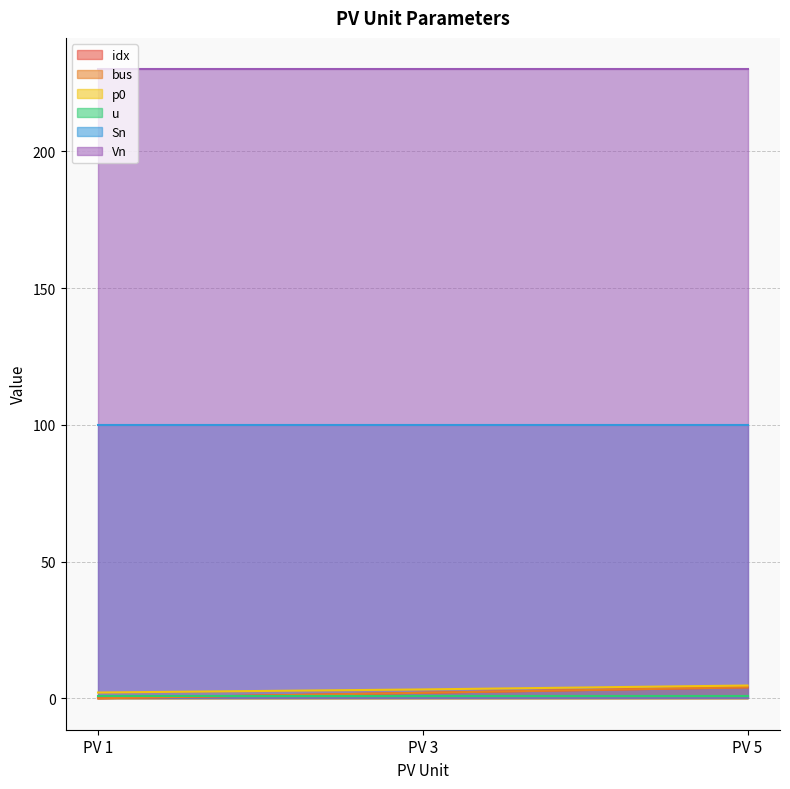

Which series has the largest total across all categories?

p0